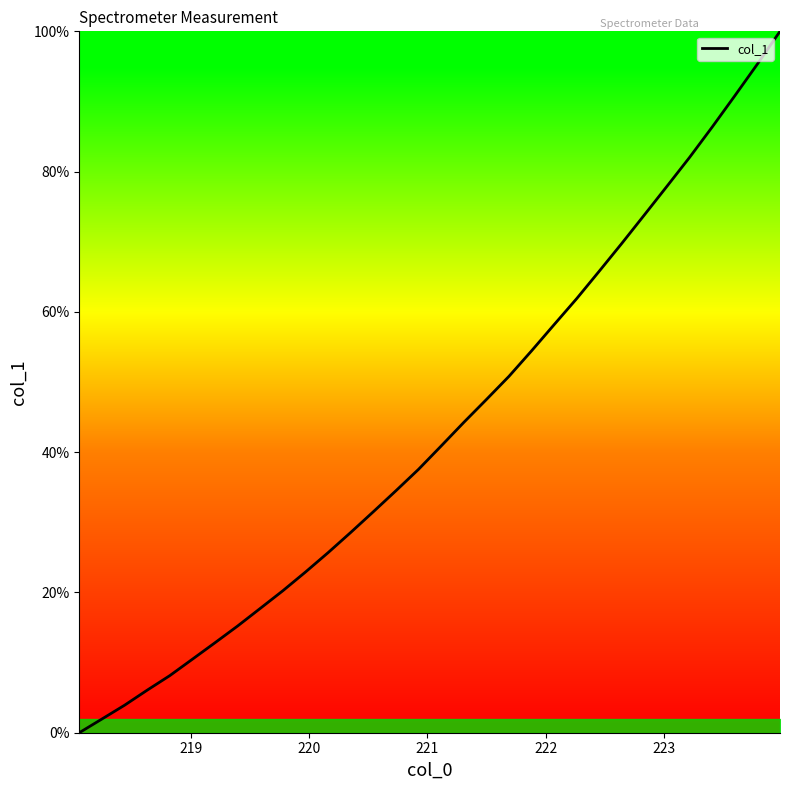

What is the greatest value displayed?

100.0